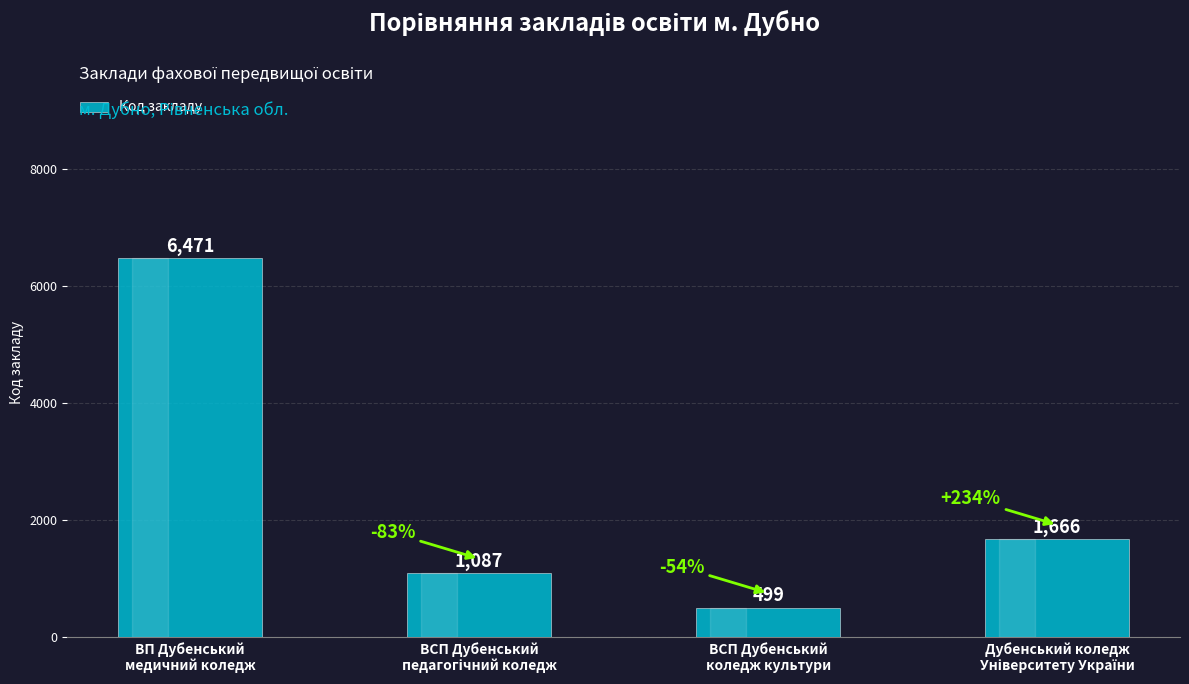

What position from the right is ВП Дубенський
медичний коледж?

4